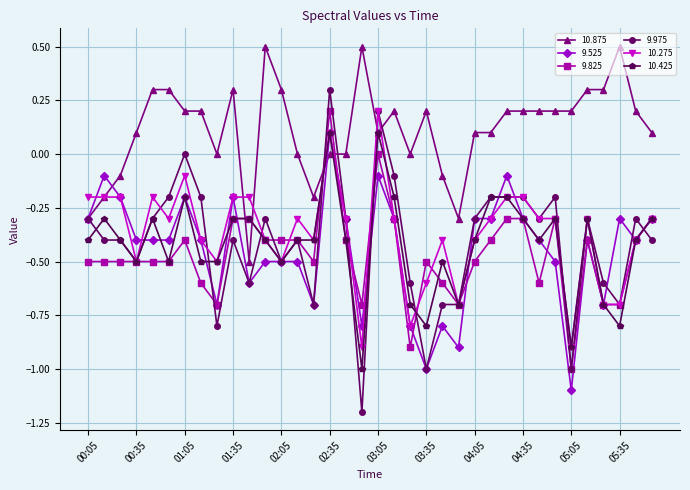

What is the minimum value for 10.875?

-0.5